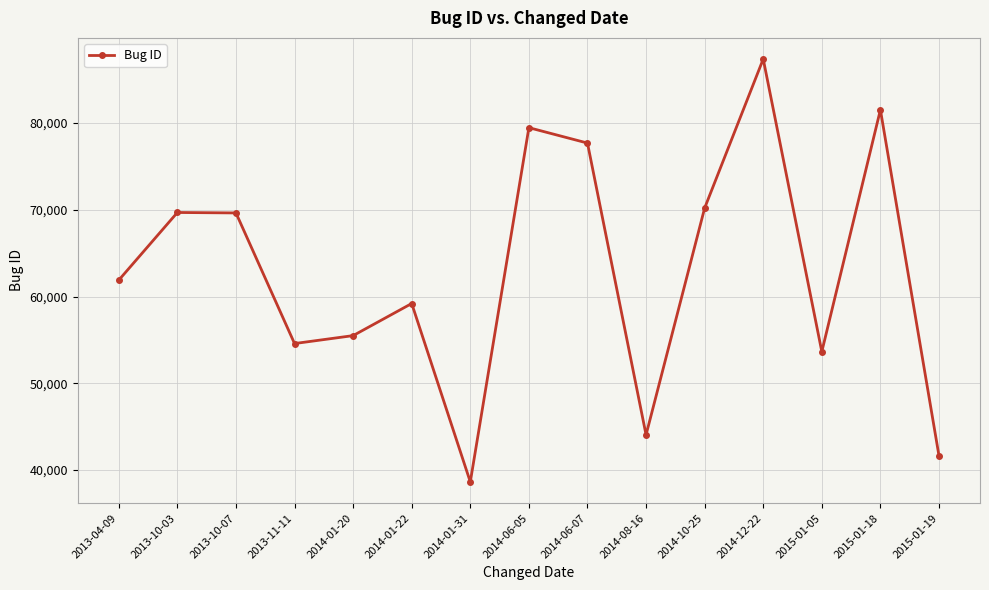

What is the difference between the values at 2014-06-07 and 2014-08-16?

33622